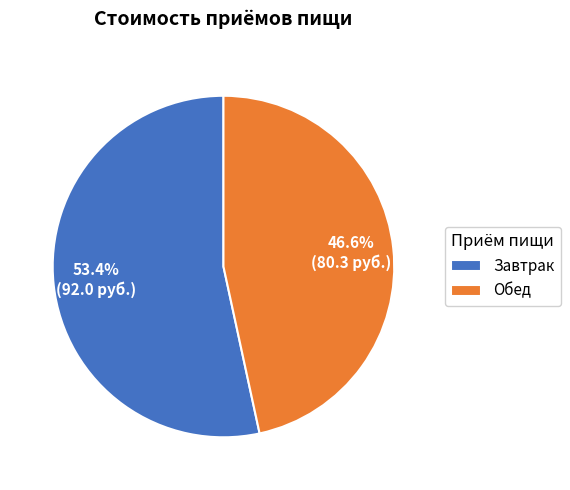

To the nearest percent, what percentage of the pie is Обед?

47%